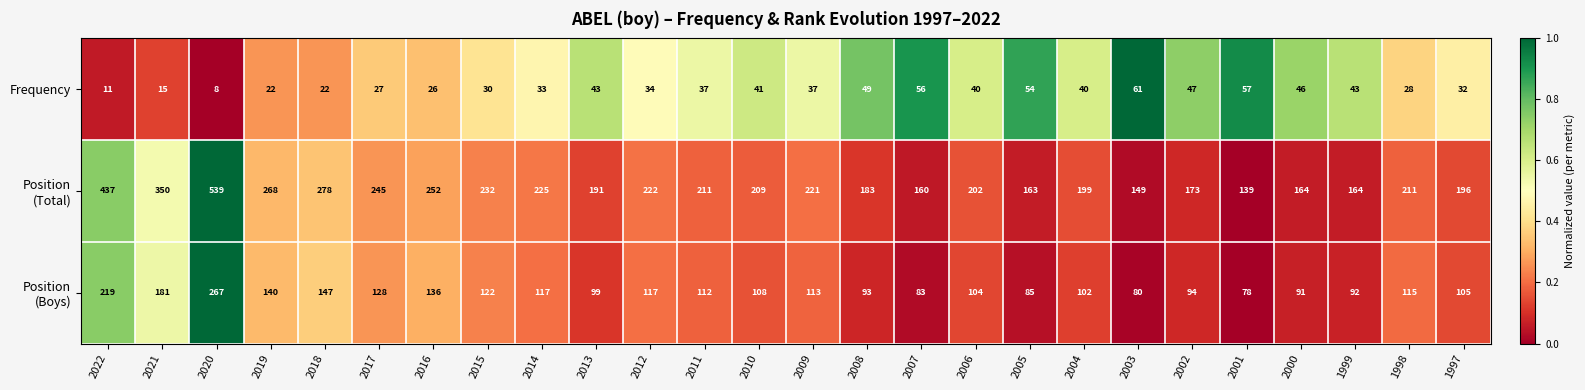

What is the minimum value shown in the chart?

8